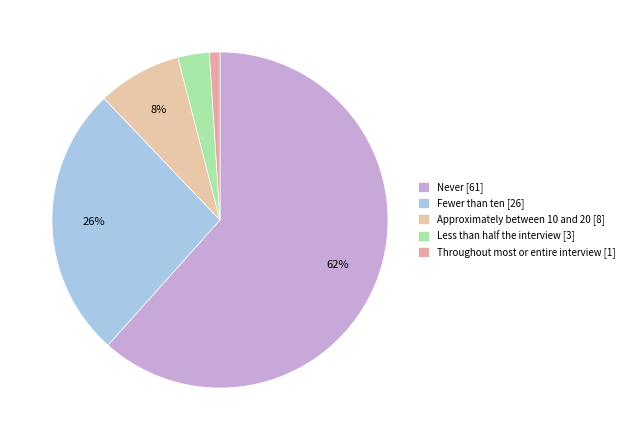

To the nearest percent, what is the combined percentage of Fewer than ten and Throughout most or entire interview?

27%